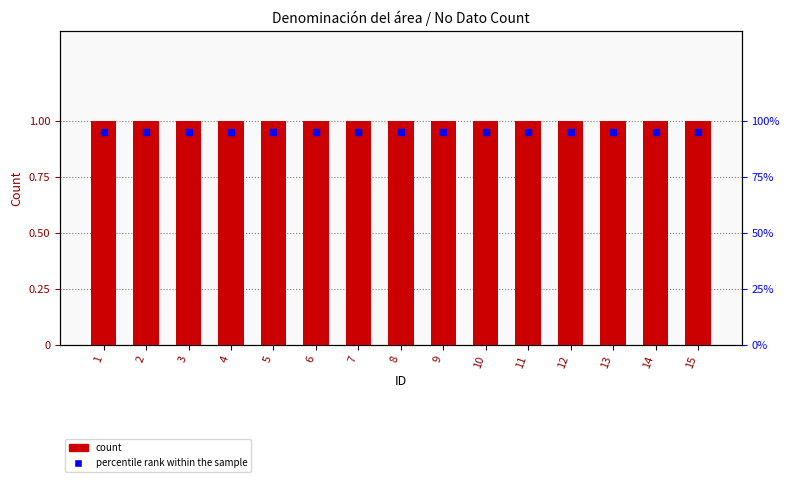

Is the value of No Dato at 15 greater than the value of percentile rank within the sample at 4?

Yes